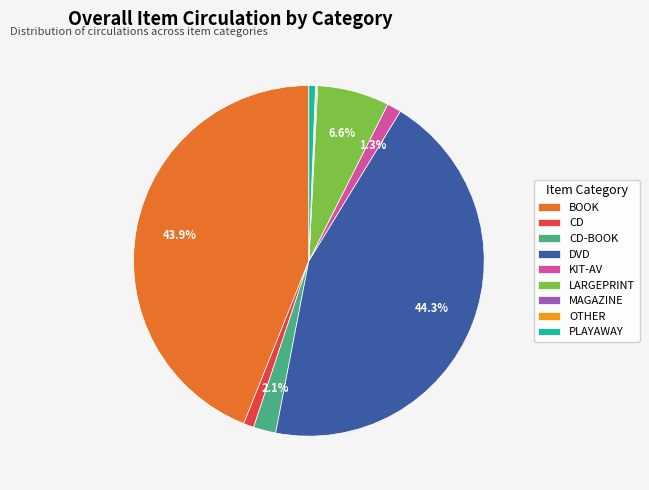

How much of the chart is everything except BOOK?

56.1%